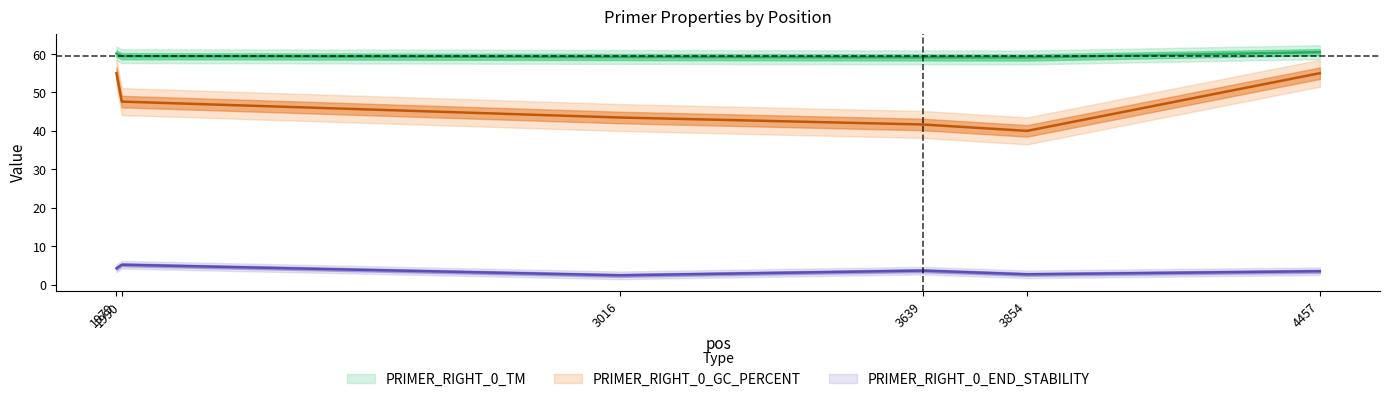

What is the sum of the PRIMER_RIGHT_0_END_STABILITY values at 3639 and 3016?

6.1